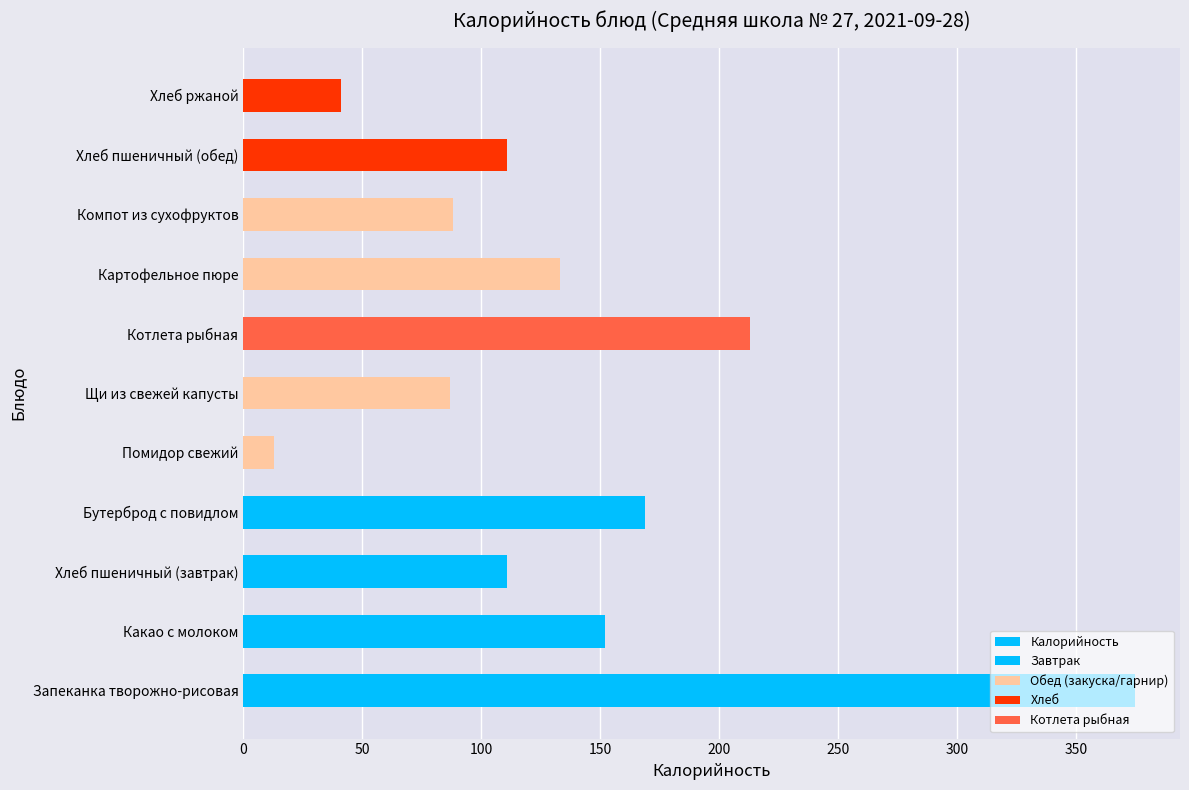

What is the value of the 11th bar from the left?

41